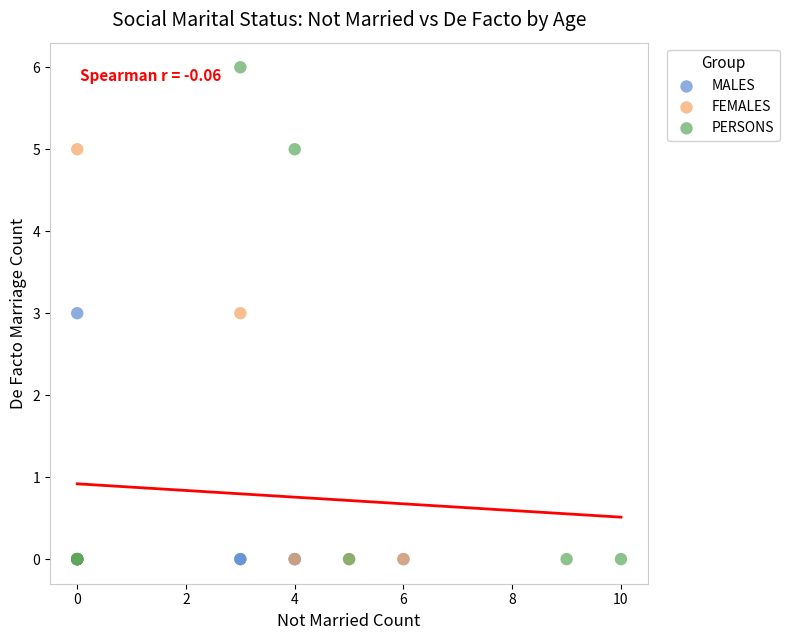

Which series has the largest Y range (max minus min)?

PERSONS